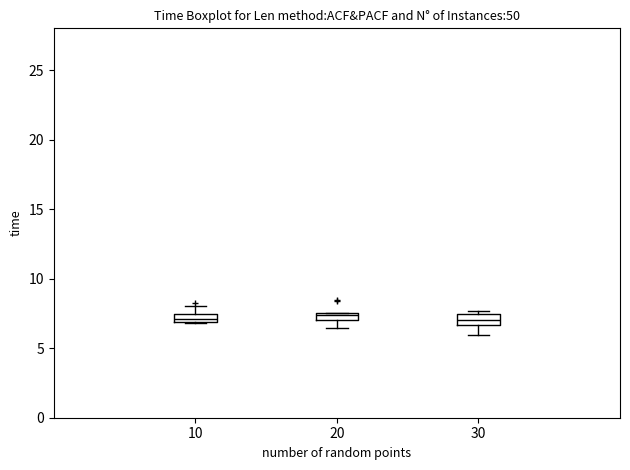

Where does the lower whisker of the box at x = 30 end on the y-axis? The values are not printed on the chart, so give them approximately, as read against the axis.

6.0